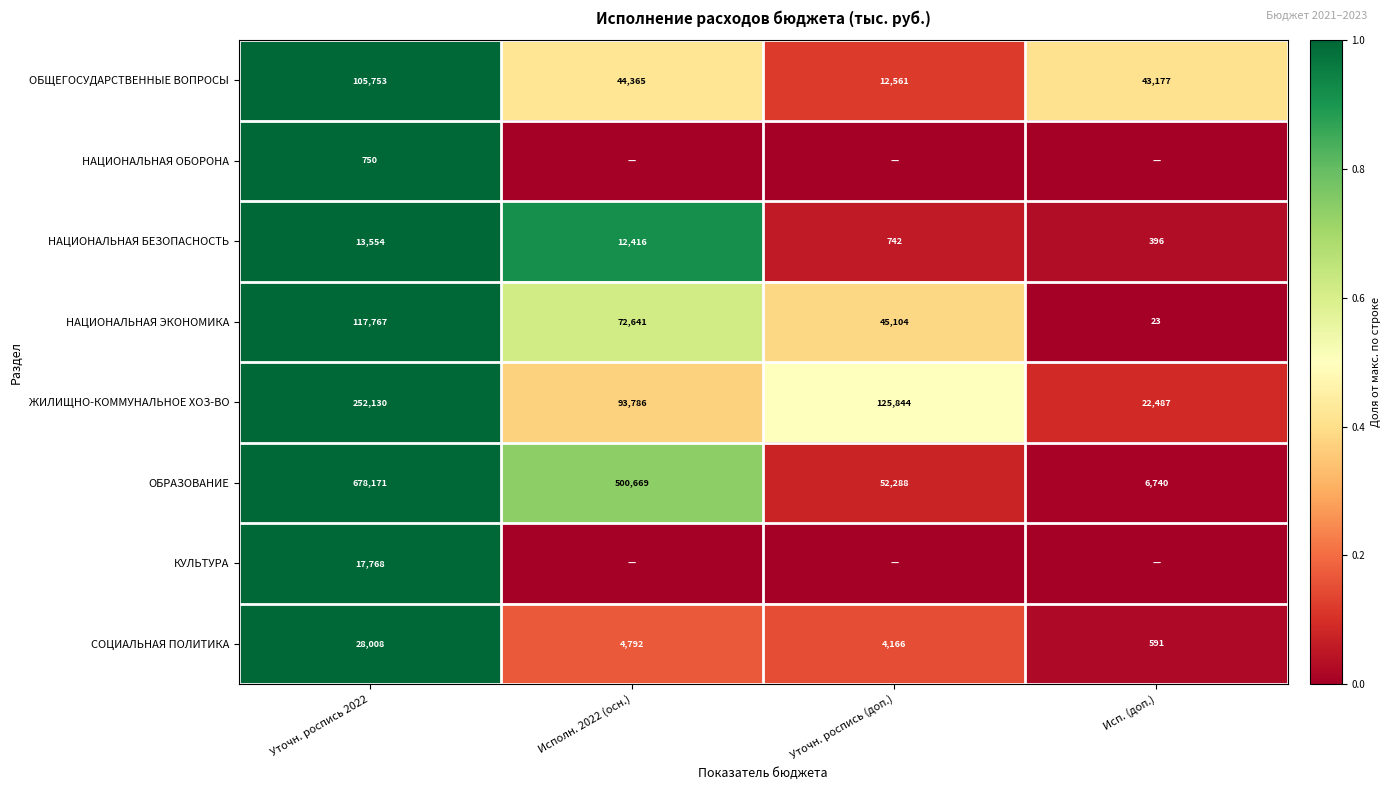

Is the value of НАЦИОНАЛЬНАЯ БЕЗОПАСНОСТЬ at Исполн. 2022 (осн.) greater than the value of ОБРАЗОВАНИЕ at Уточн. роспись 2022?

No